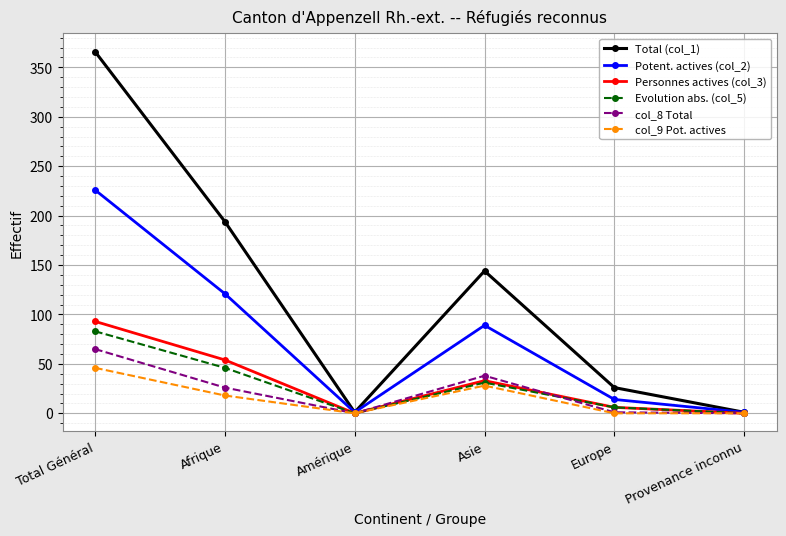

What is the total value across all series at Europe?

53